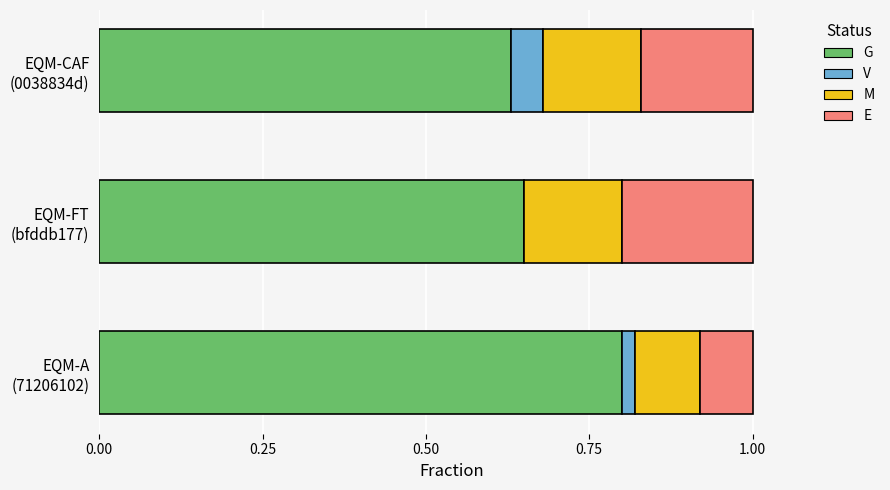

What is the sum of all G values?

2.1